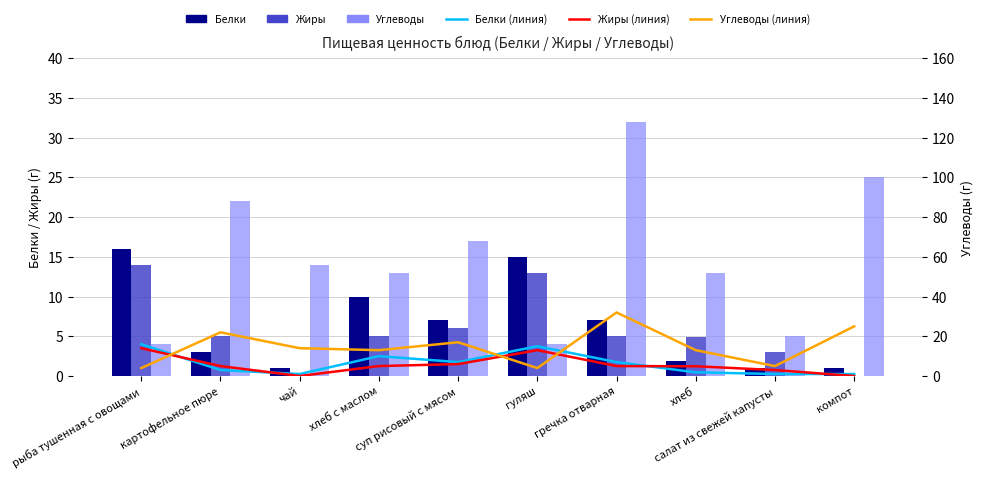

What is the total value across all series at хлеб?

39.5